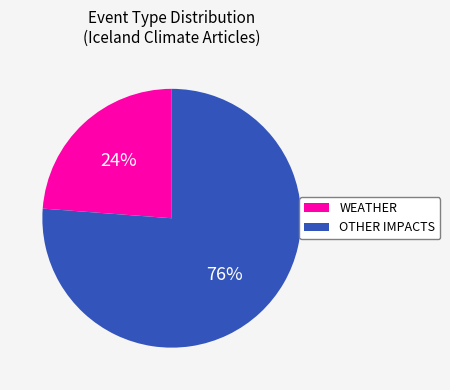

Do OTHER IMPACTS and WEATHER together represent more than half of the pie?

Yes